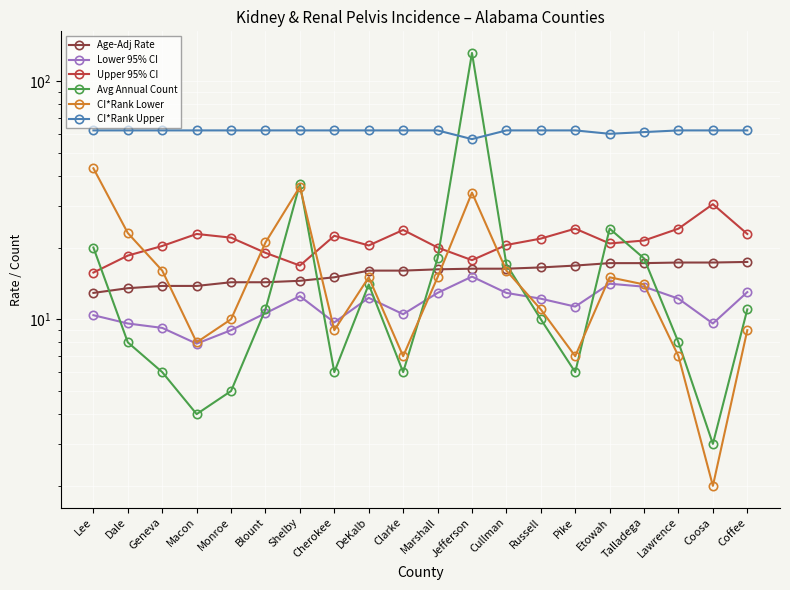

What value does the CI*Rank Upper series have at Coosa?

62.0